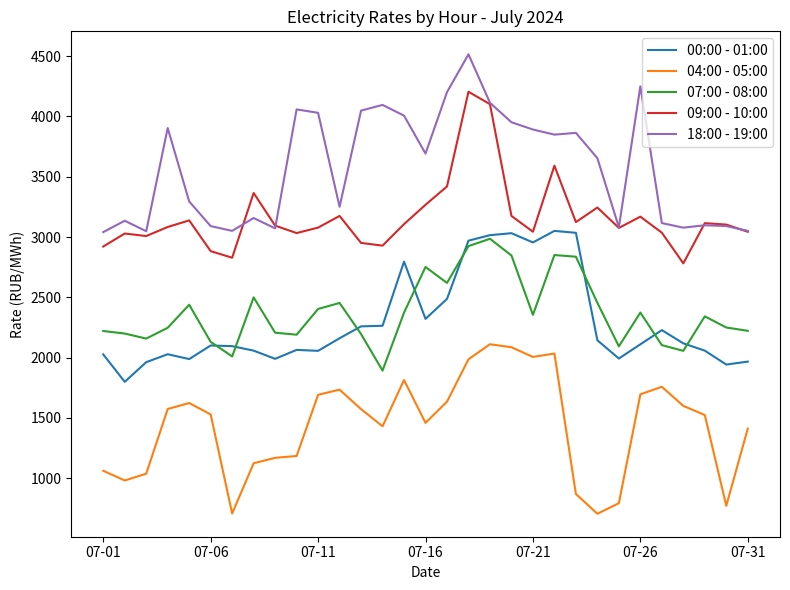

What is the highest value of the 09:00 - 10:00 series?

4205.0